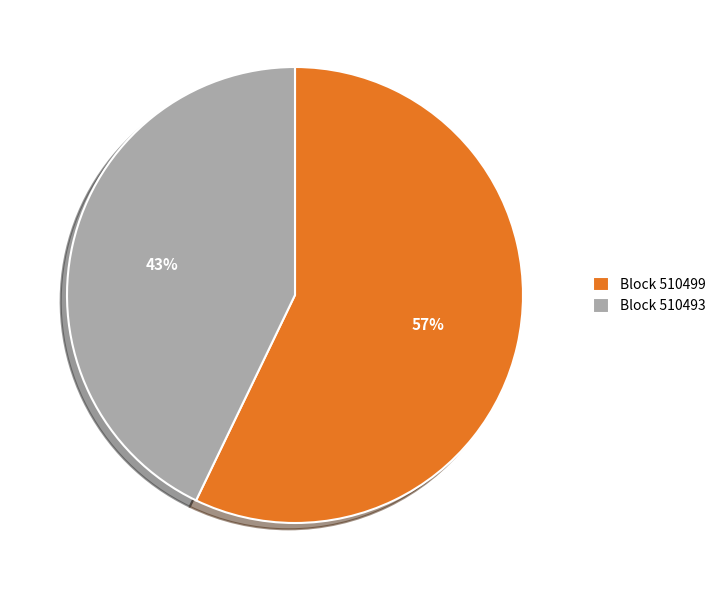

How many segments does this pie chart have?

2